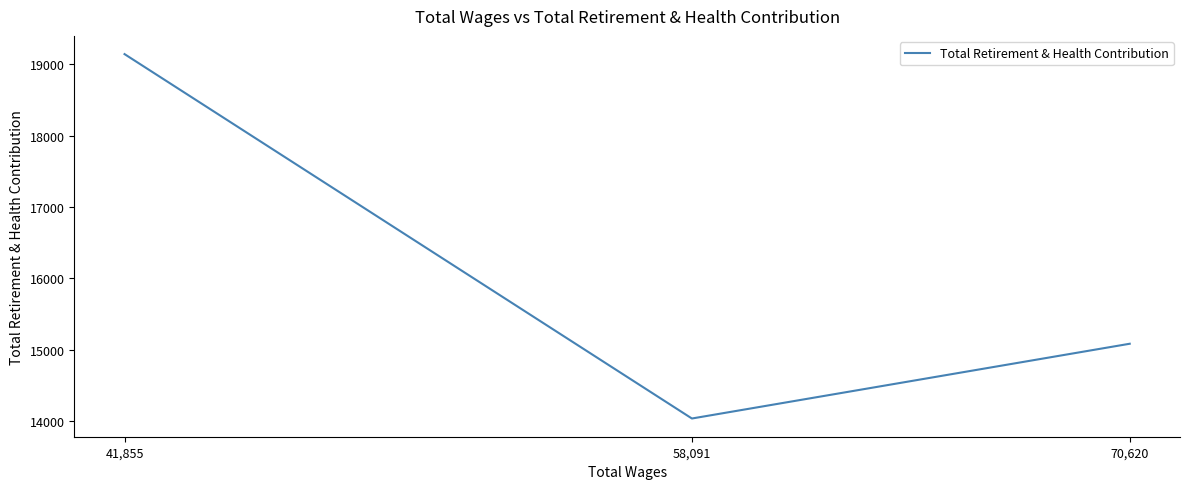

How many distinct data groups are displayed?

1